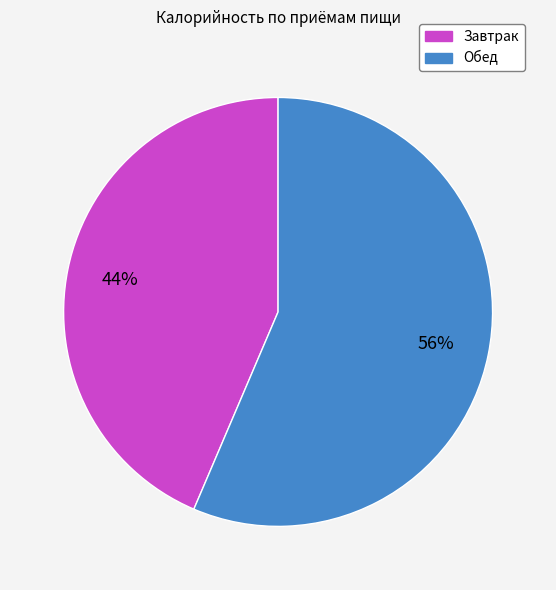

Which category has the biggest portion of the pie?

Обед